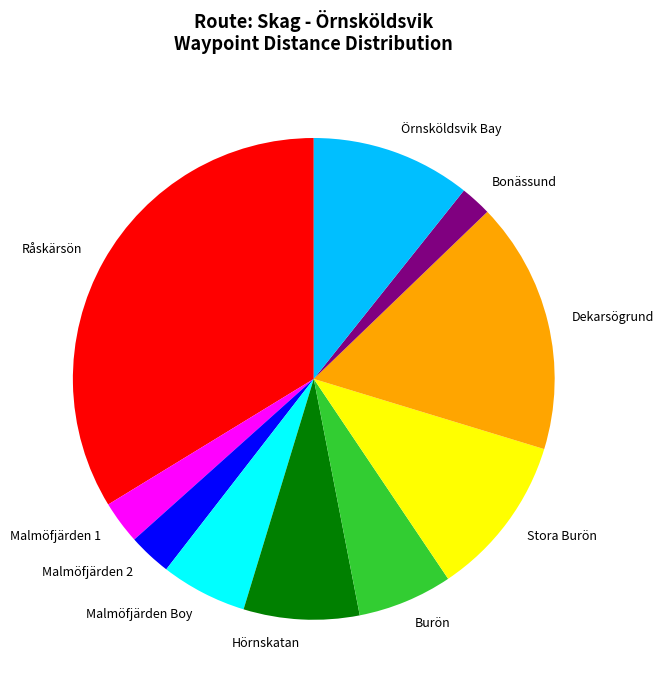

Between Bonässund and Stora Burön, which is larger?

Stora Burön